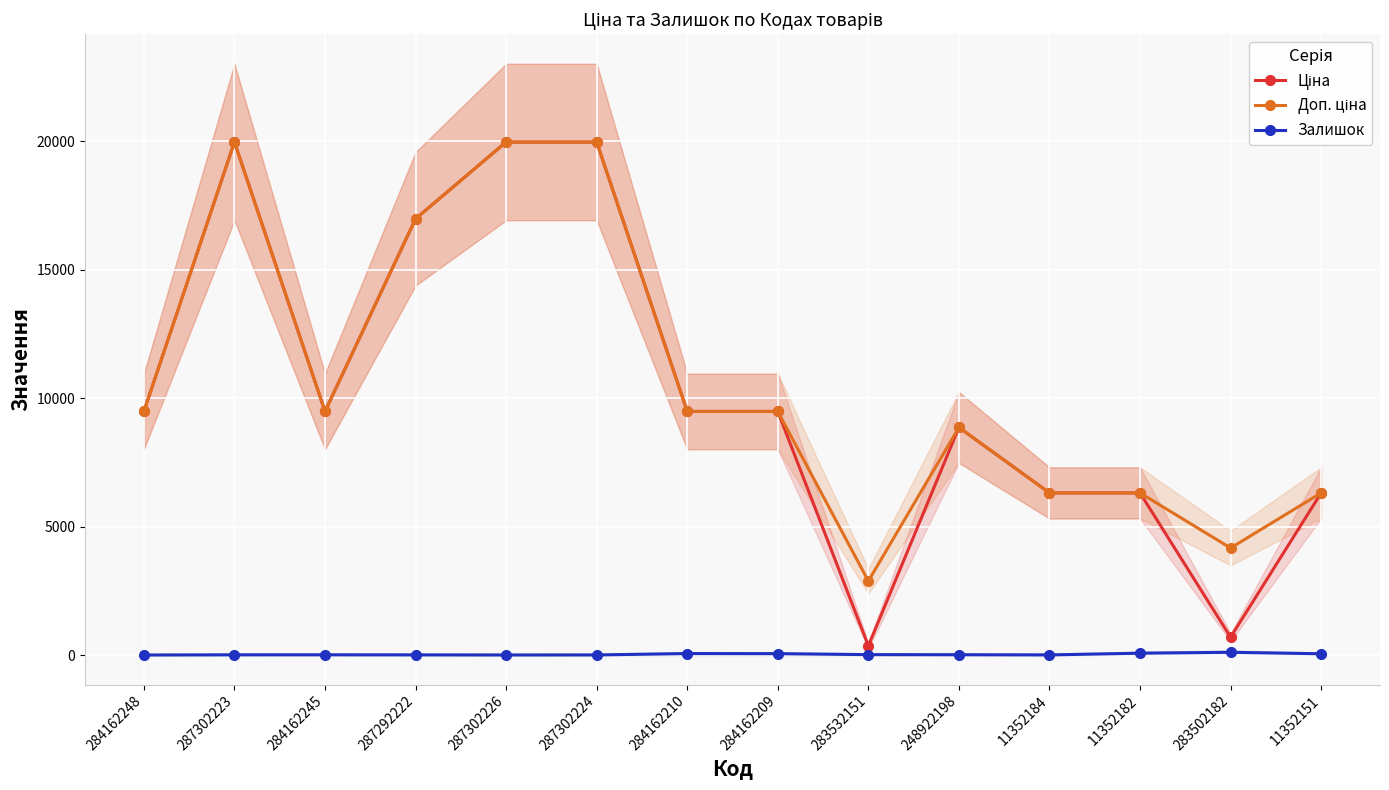

What is the value of the Ціна point at the 3rd from the left?

9480.1